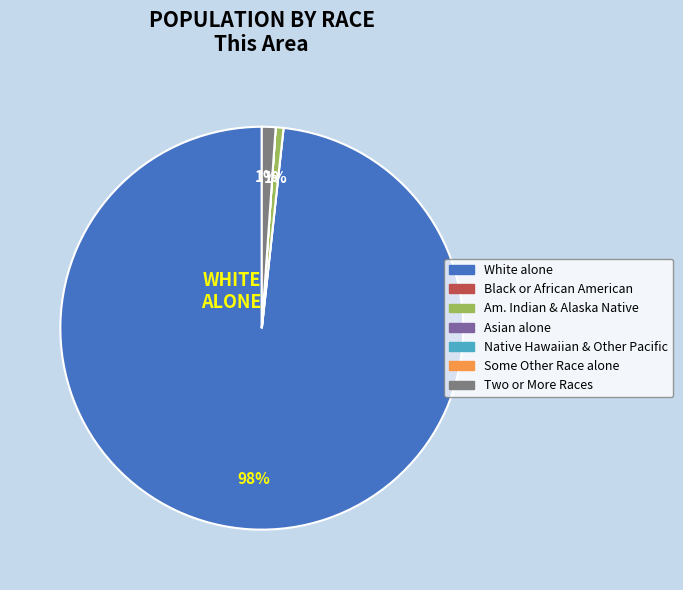

Is there a majority slice in this chart?

Yes